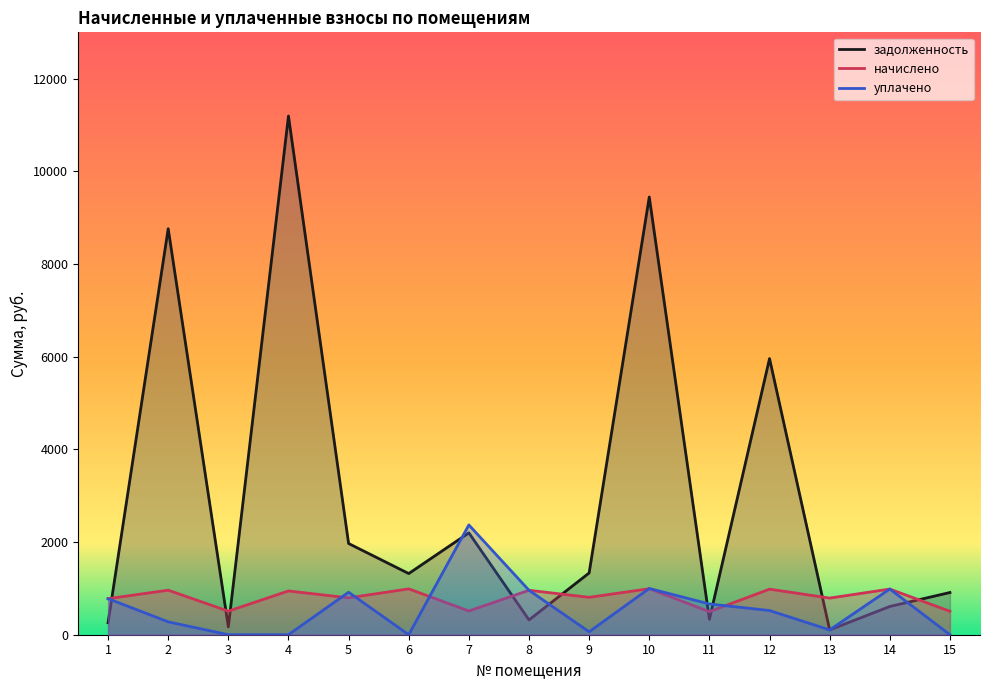

At which label does начислено first exceed 806?

2